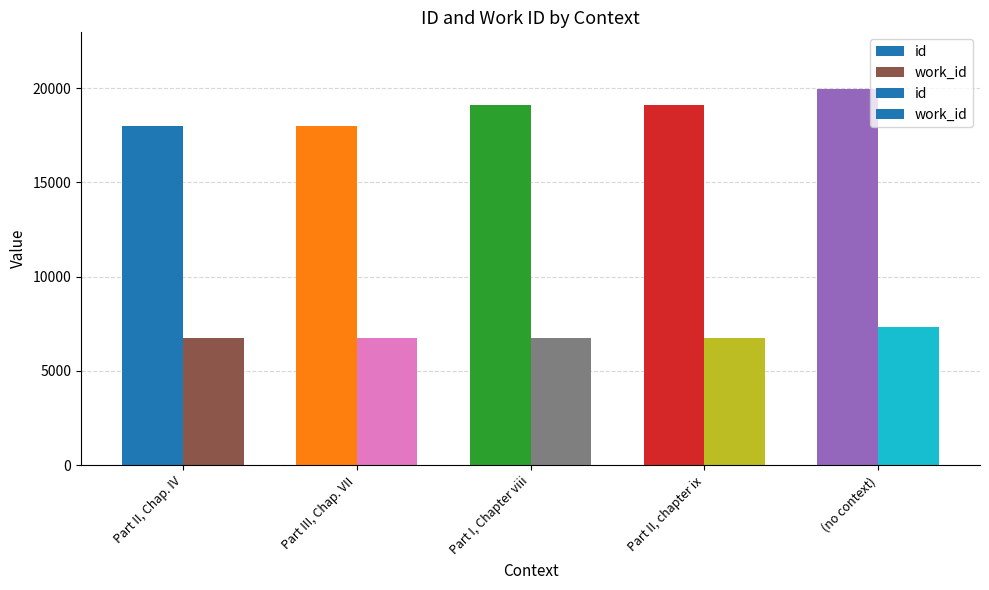

At Part II, Chap. IV, list the series in order from largest to smallest.

id, work_id